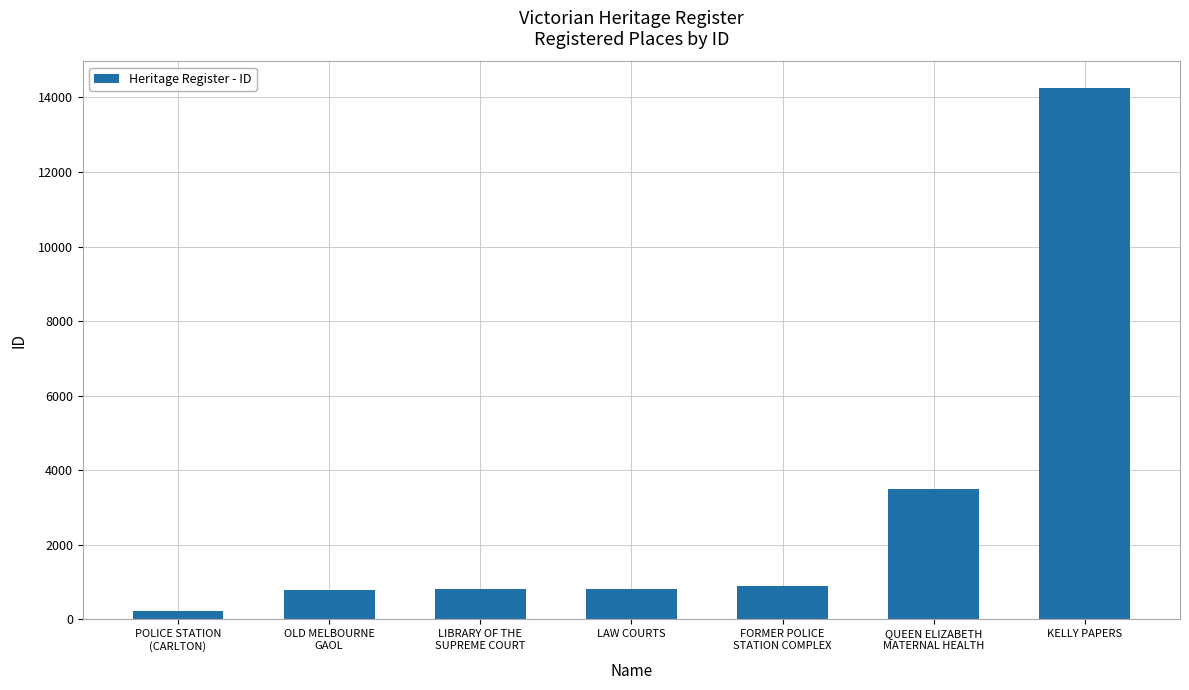

What is the sum of all values?

21324